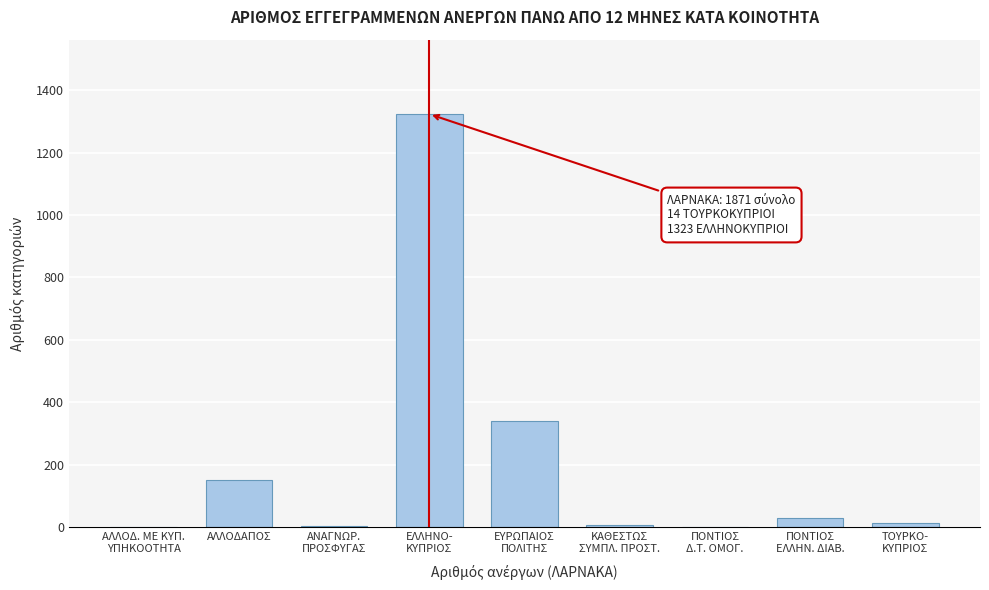

What is the sum of all values?

1871